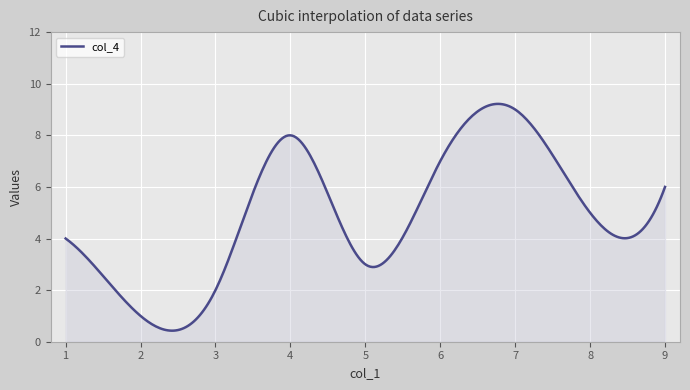

What is the difference between the maximum and minimum values?

8.8